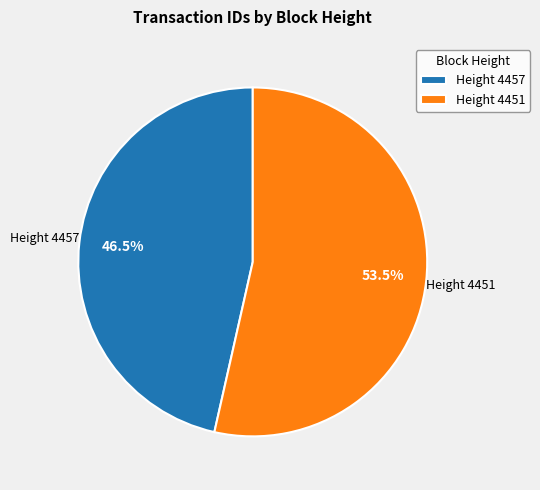

Which has a higher value, Height 4457 or Height 4451?

Height 4451